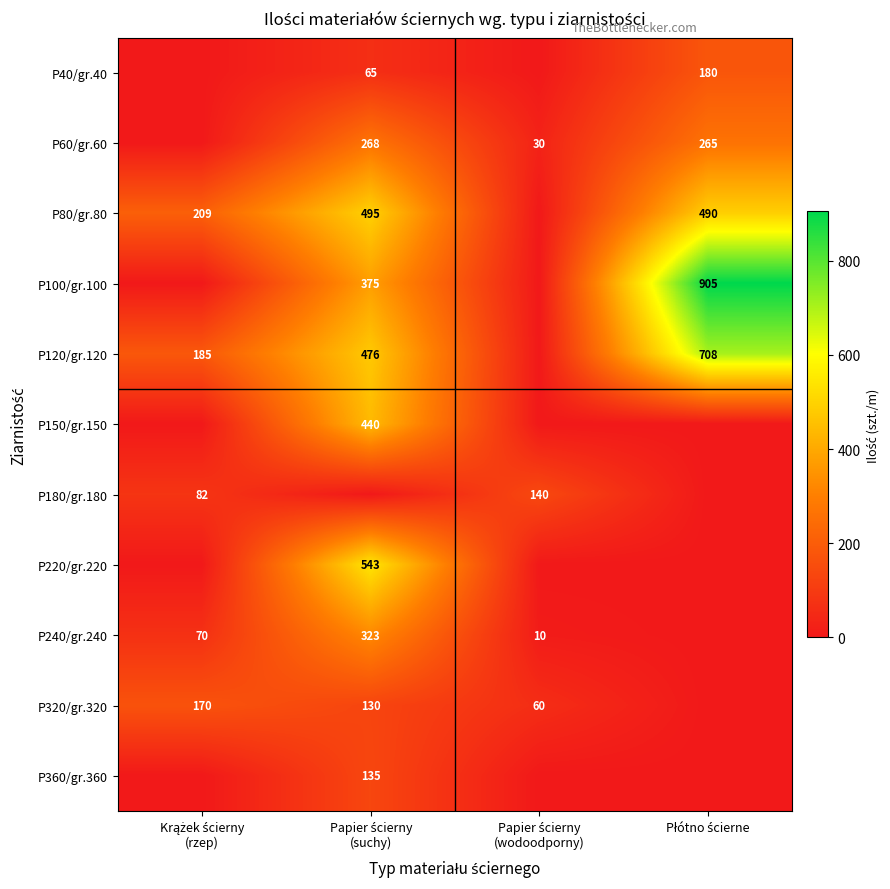

At which category is the sum across all series the highest?

Papier ścierny
(suchy)